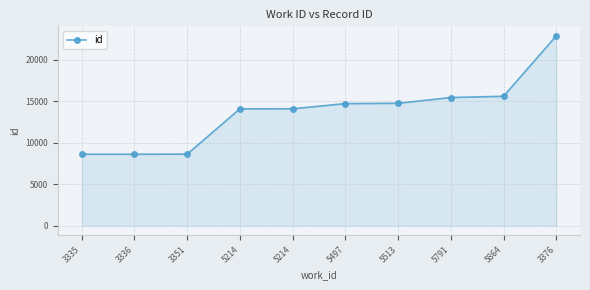

What is the approximate value at 5214, to the nearest 50?

14100